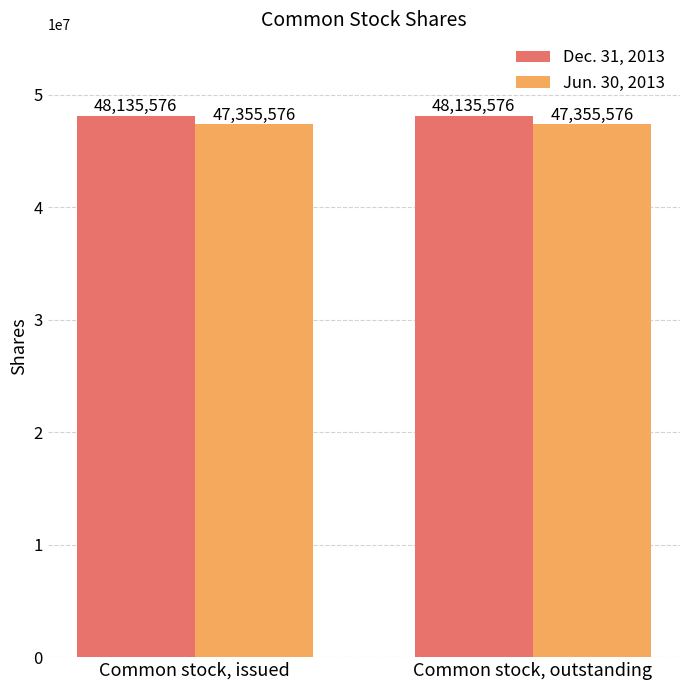

What are all the series names shown in the legend?

Dec. 31, 2013, Jun. 30, 2013